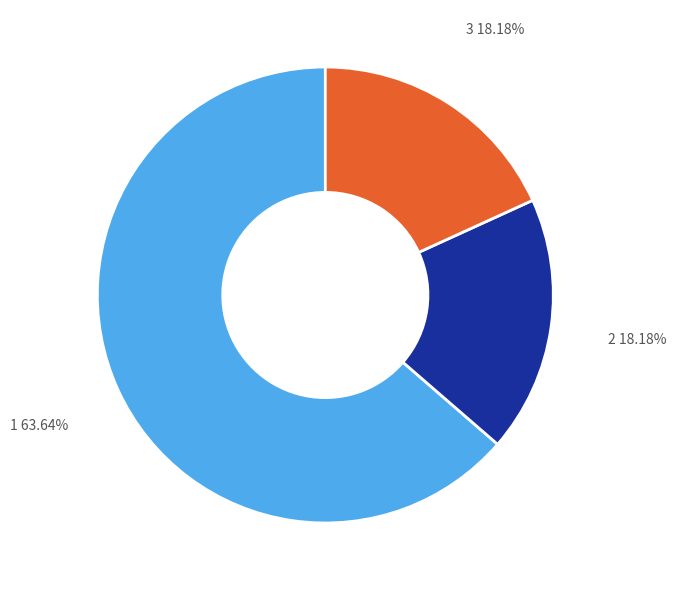

Is there a majority slice in this chart?

Yes